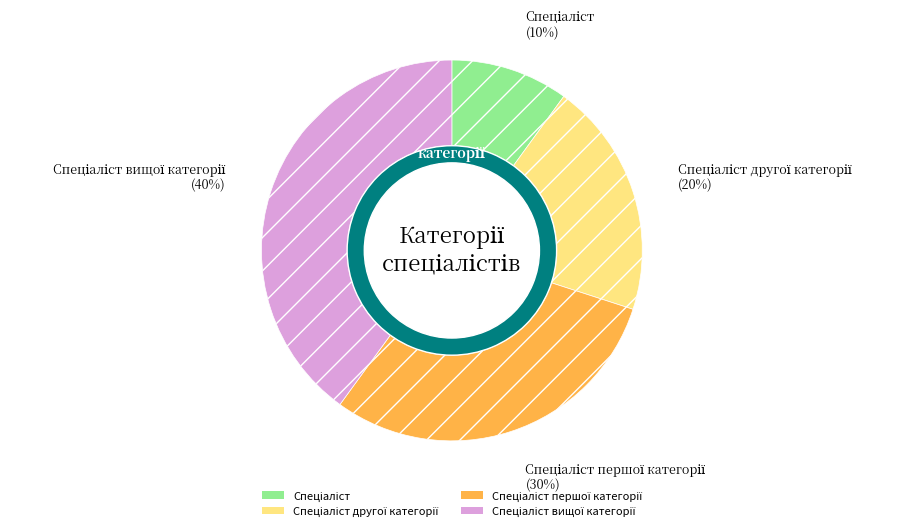

Which category has the smallest portion of the pie?

Спеціаліст